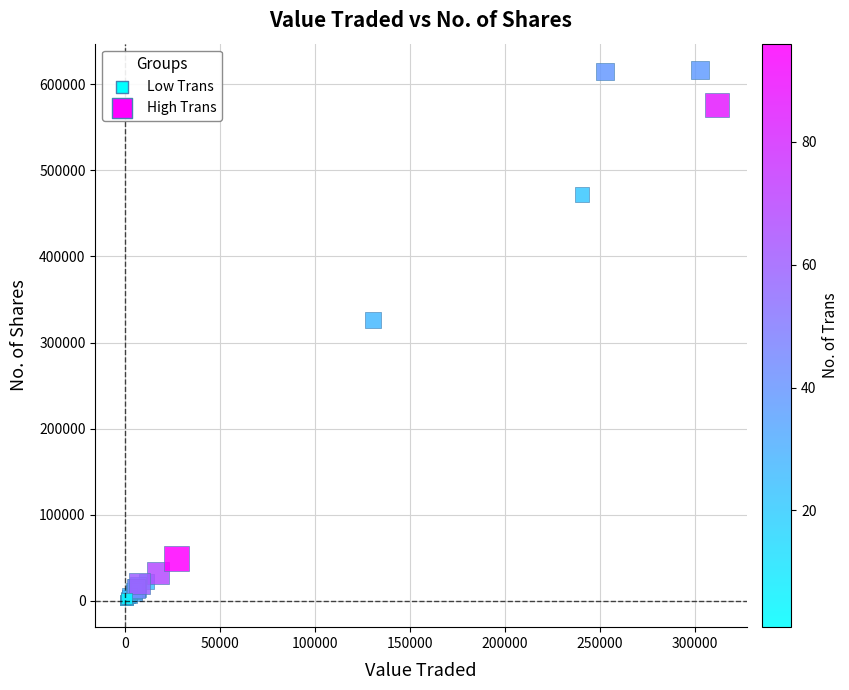

What Y value in the scatter plot is closest to 308296?

326451